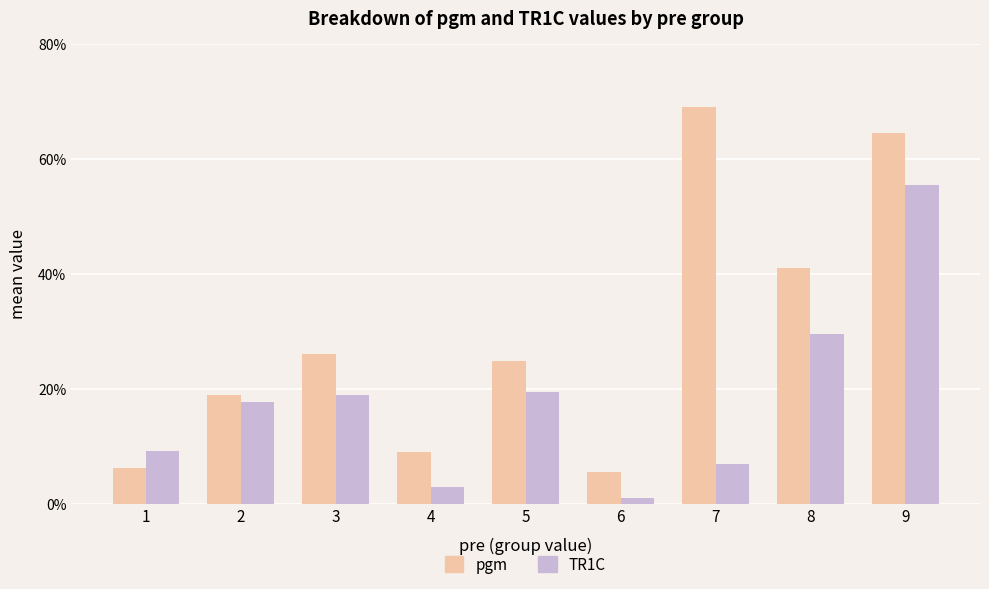

Is it true that pgm equals 41.0 at 8?

True